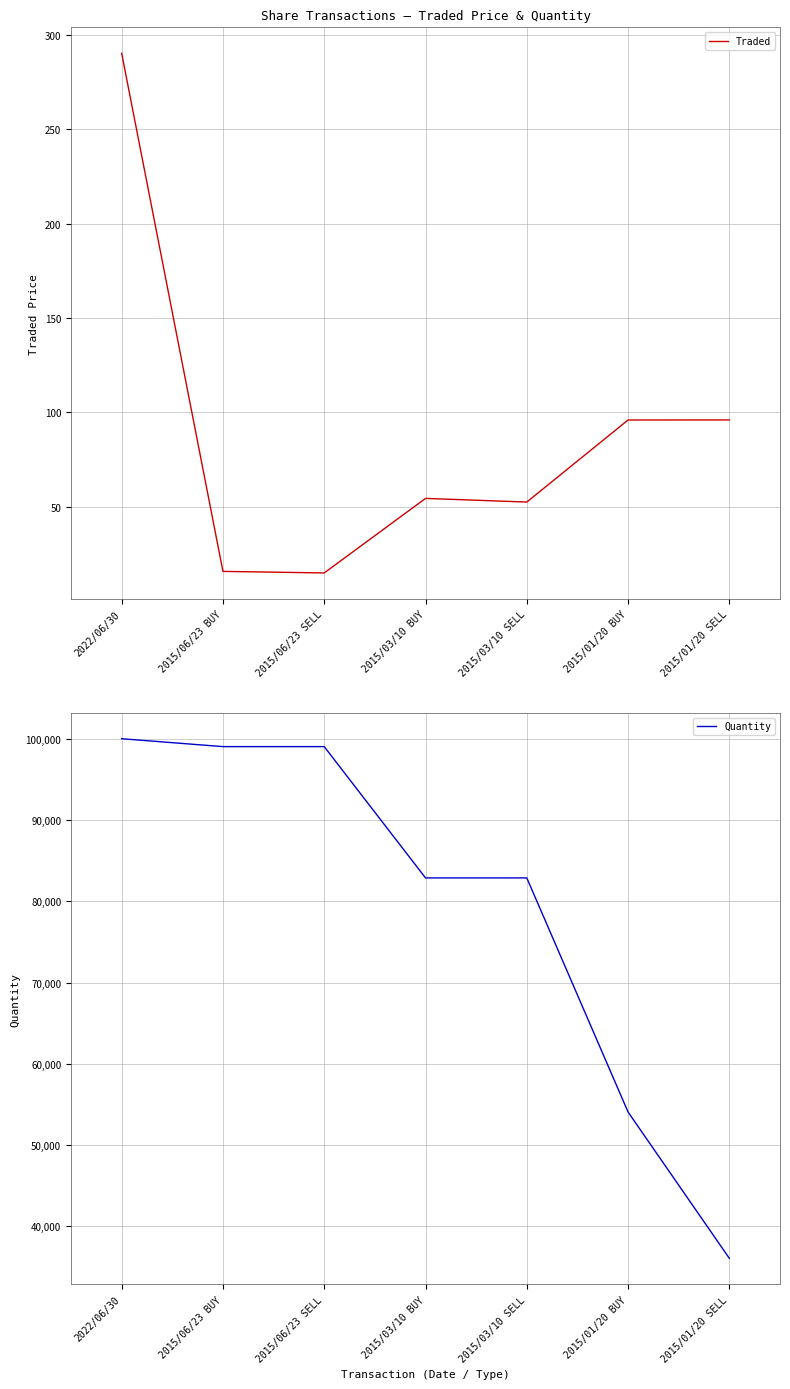

How many data points in Quantity are less than 82877?

2